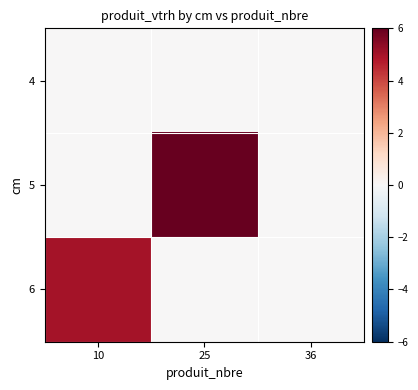

List the series in order of their peak value, highest first.

5, 6, 4